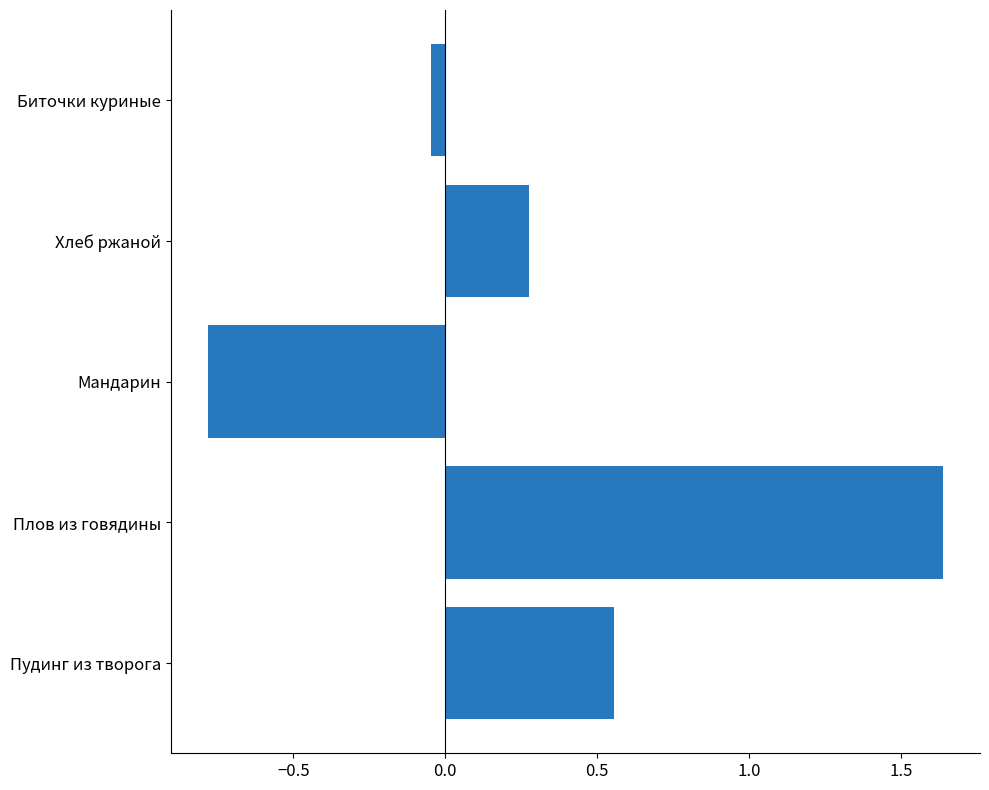

At which category does the chart reach its peak across all series?

Плов из говядины